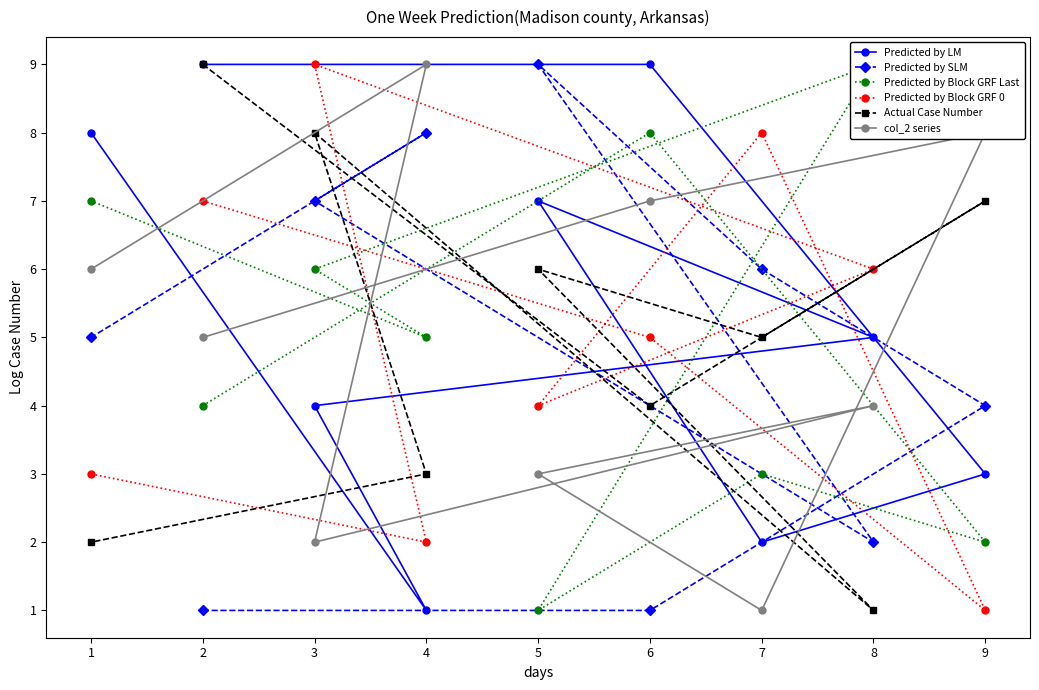

How many intersections are there between Predicted by Block GRF 0 and Predicted by SLM?

5